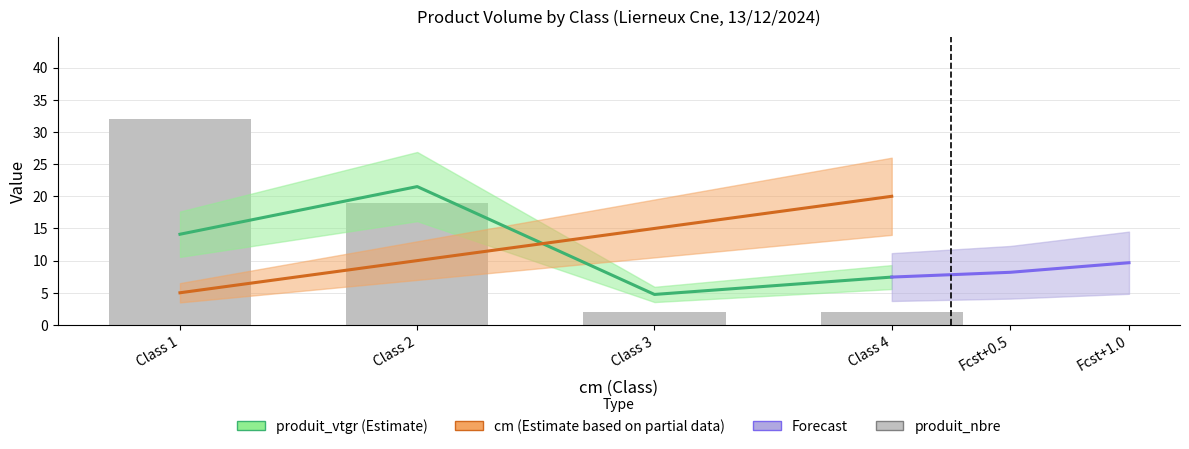

What is the sum of all values?

55